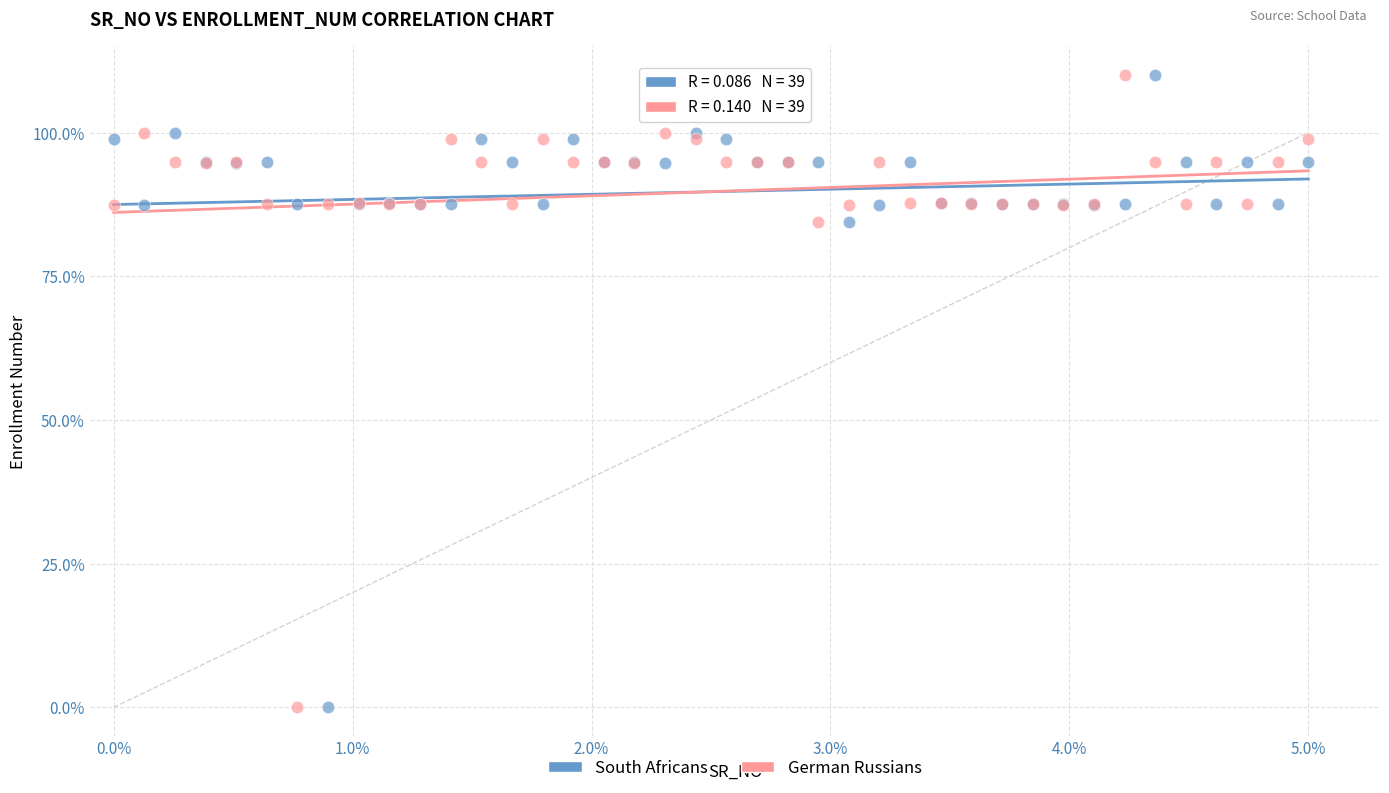

What is the X range (max minus min) for the scatter plot?

5.0